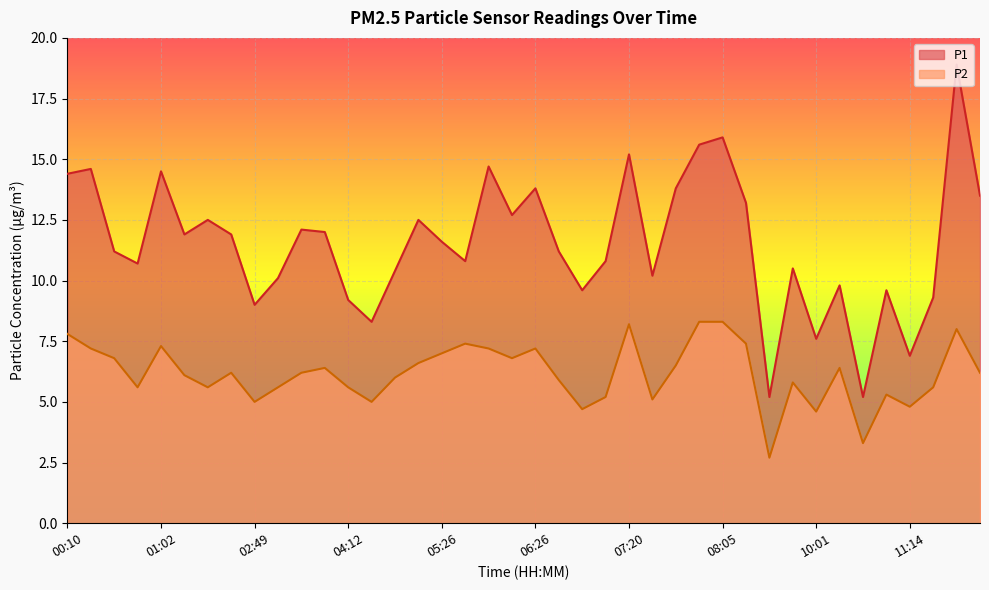

How many values in the P2 series are below 6?

17